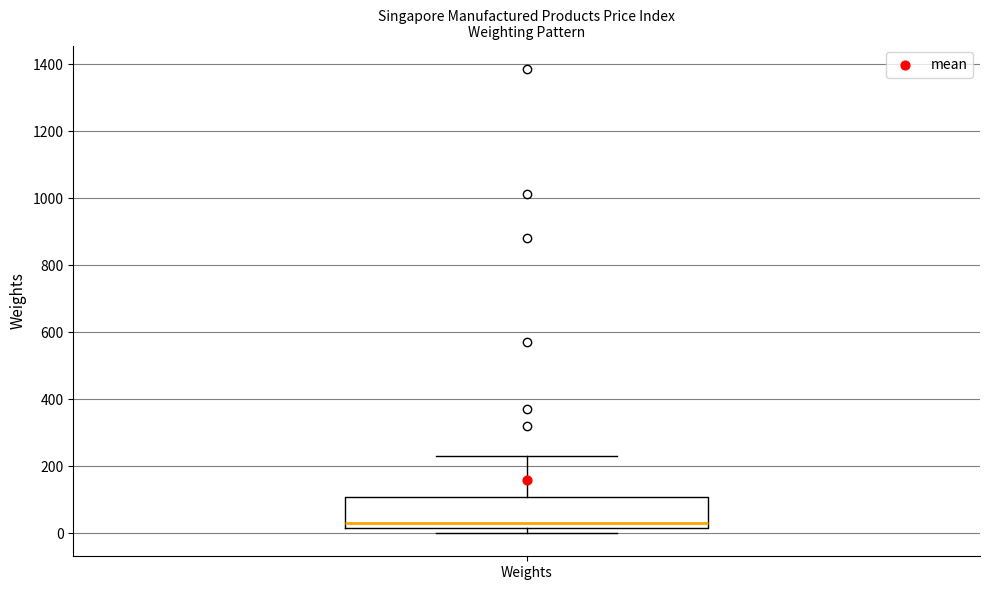

Transcribe this box plot: give where the median line is, the range the box spans, and where the two whiskers end, as read against the y-axis. The values are not printed on the chart, so give them approximately, as read against the axis.

median 40, box 20 to 100, whiskers 0 to 240